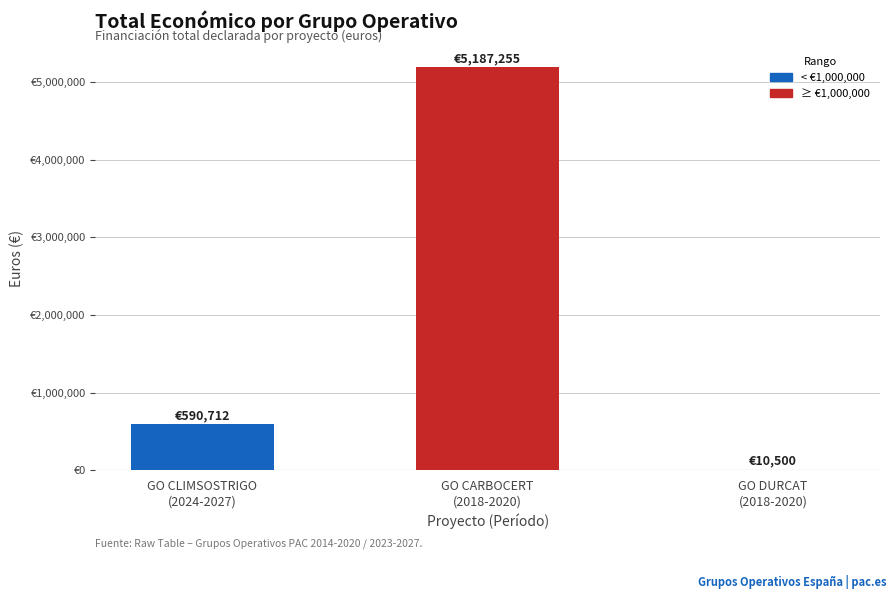

What is the change in value from GO CLIMSOSTRIGO
(2024-2027) to GO DURCAT
(2018-2020)?

-580212